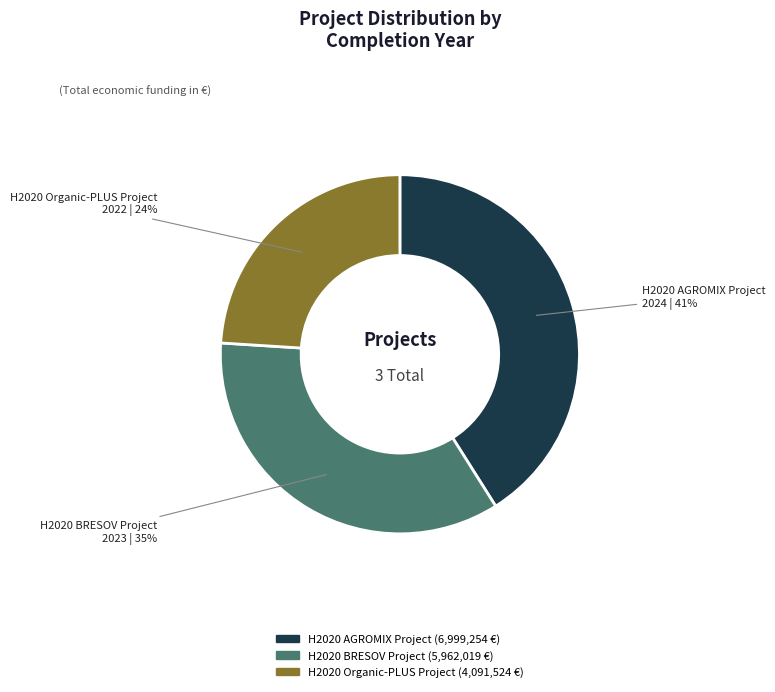

To the nearest percent, what portion does H2020 BRESOV Project represent?

35%